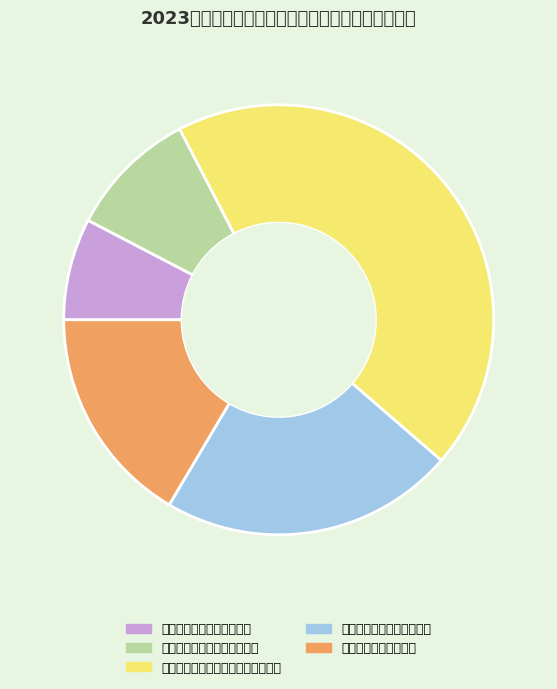

Does any single category account for the majority?

No